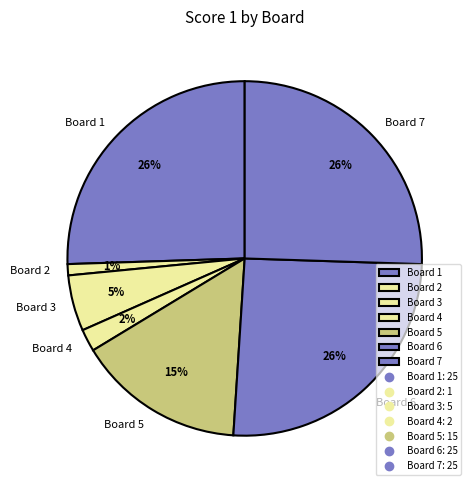

To the nearest percent, what is the average slice percentage?

14%